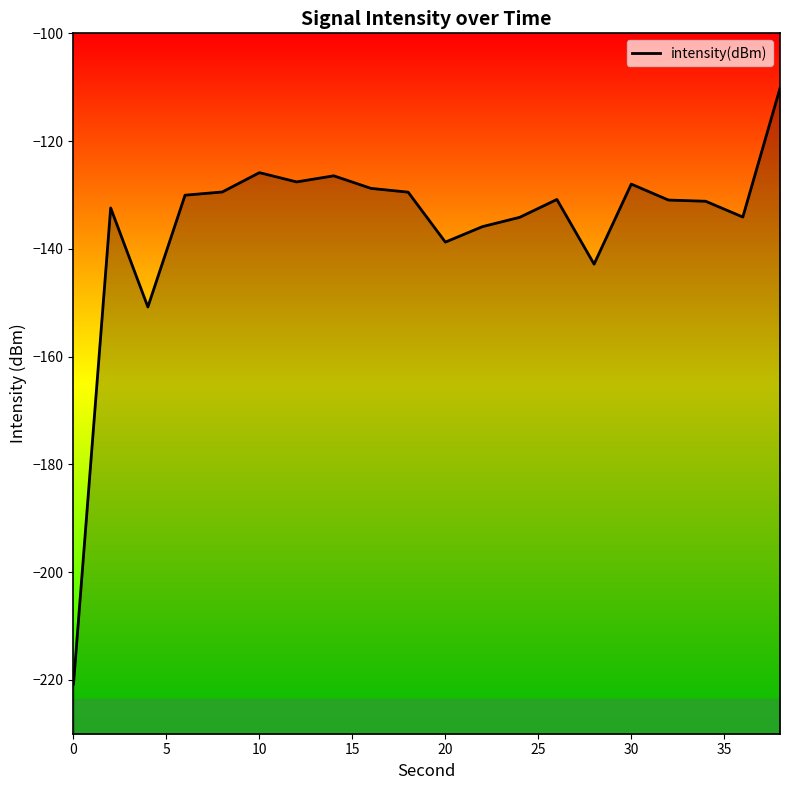

What is the minimum value shown in the chart?

-220.8